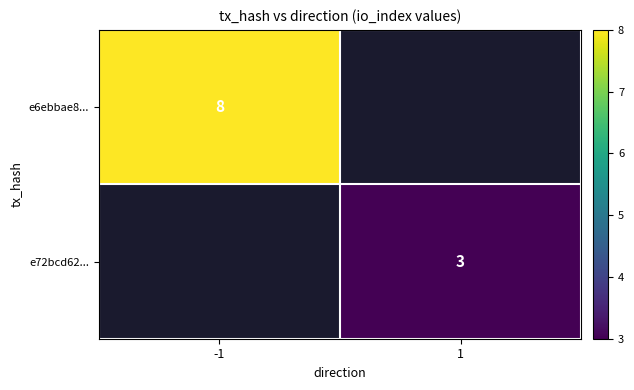

The e6ebbae8... series shows 4.2 at -1. True or false?

False